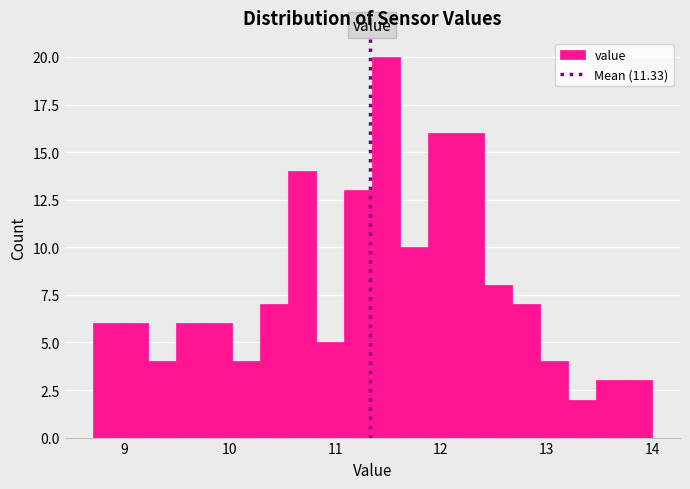

Read against the x-axis, roughly where is the centre of the tallest bar?

11.5